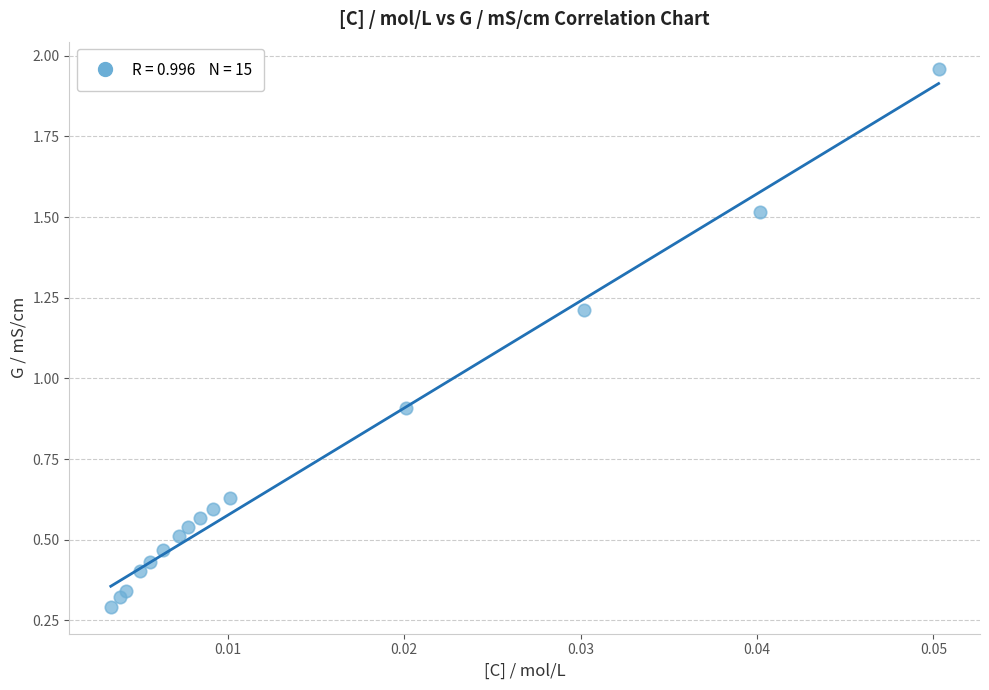

What is the range of Y values (max minus min)?

1.7